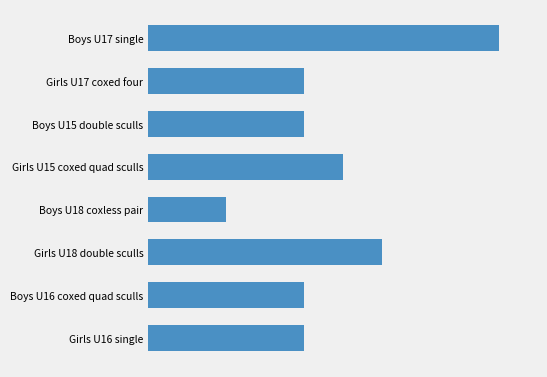

Does the chart contain any negative values?

No